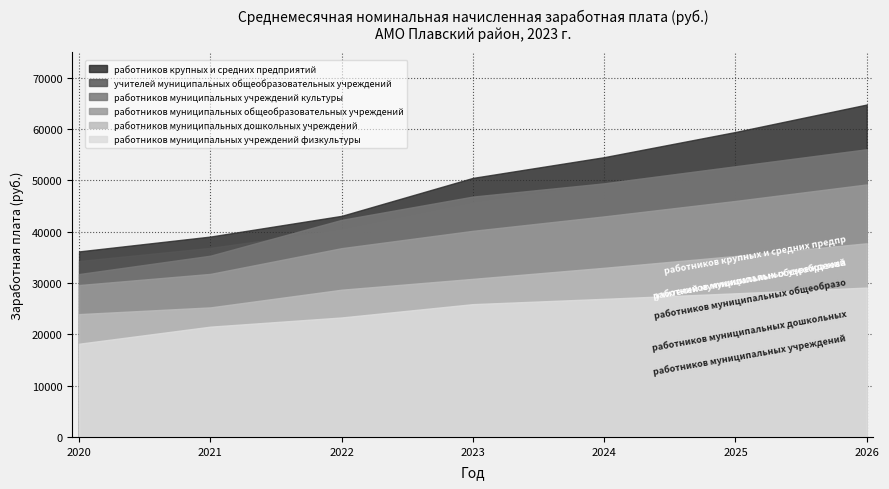

True or false: работников муниципальных учреждений физкультуры has a value of 5943.7 at 2025.

False